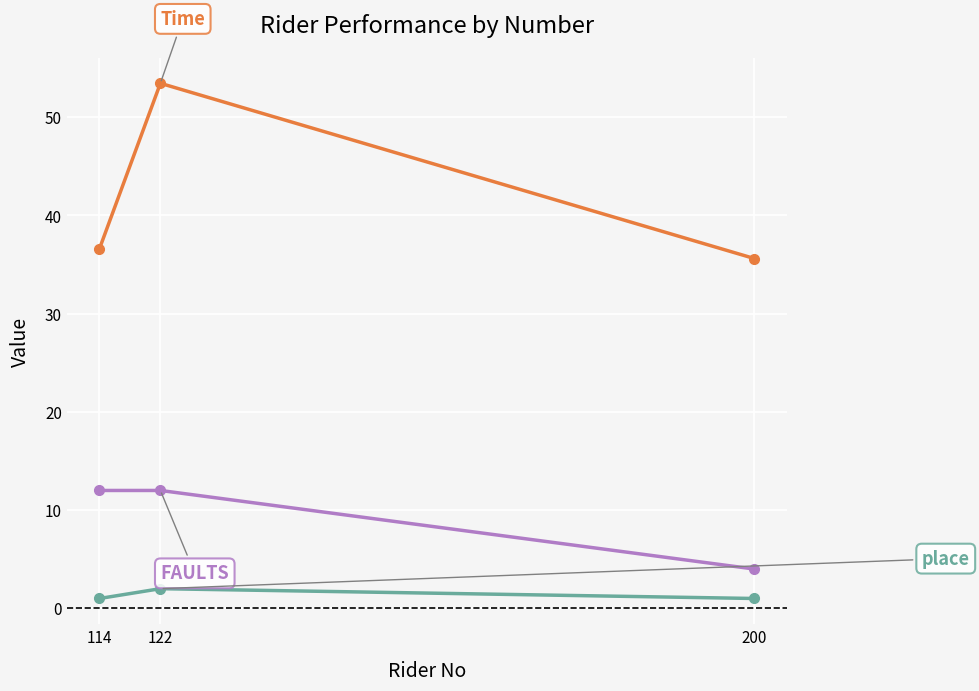

What are all the series names shown in the legend?

Time, FAULTS, place